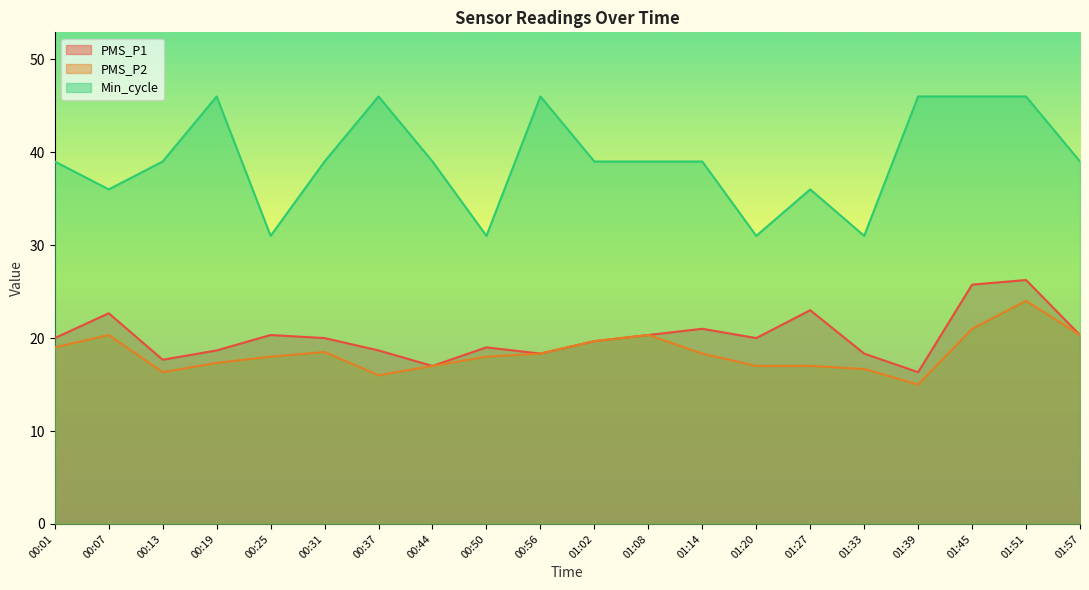

True or false: Min_cycle and PMS_P1 intersect in this chart.

False